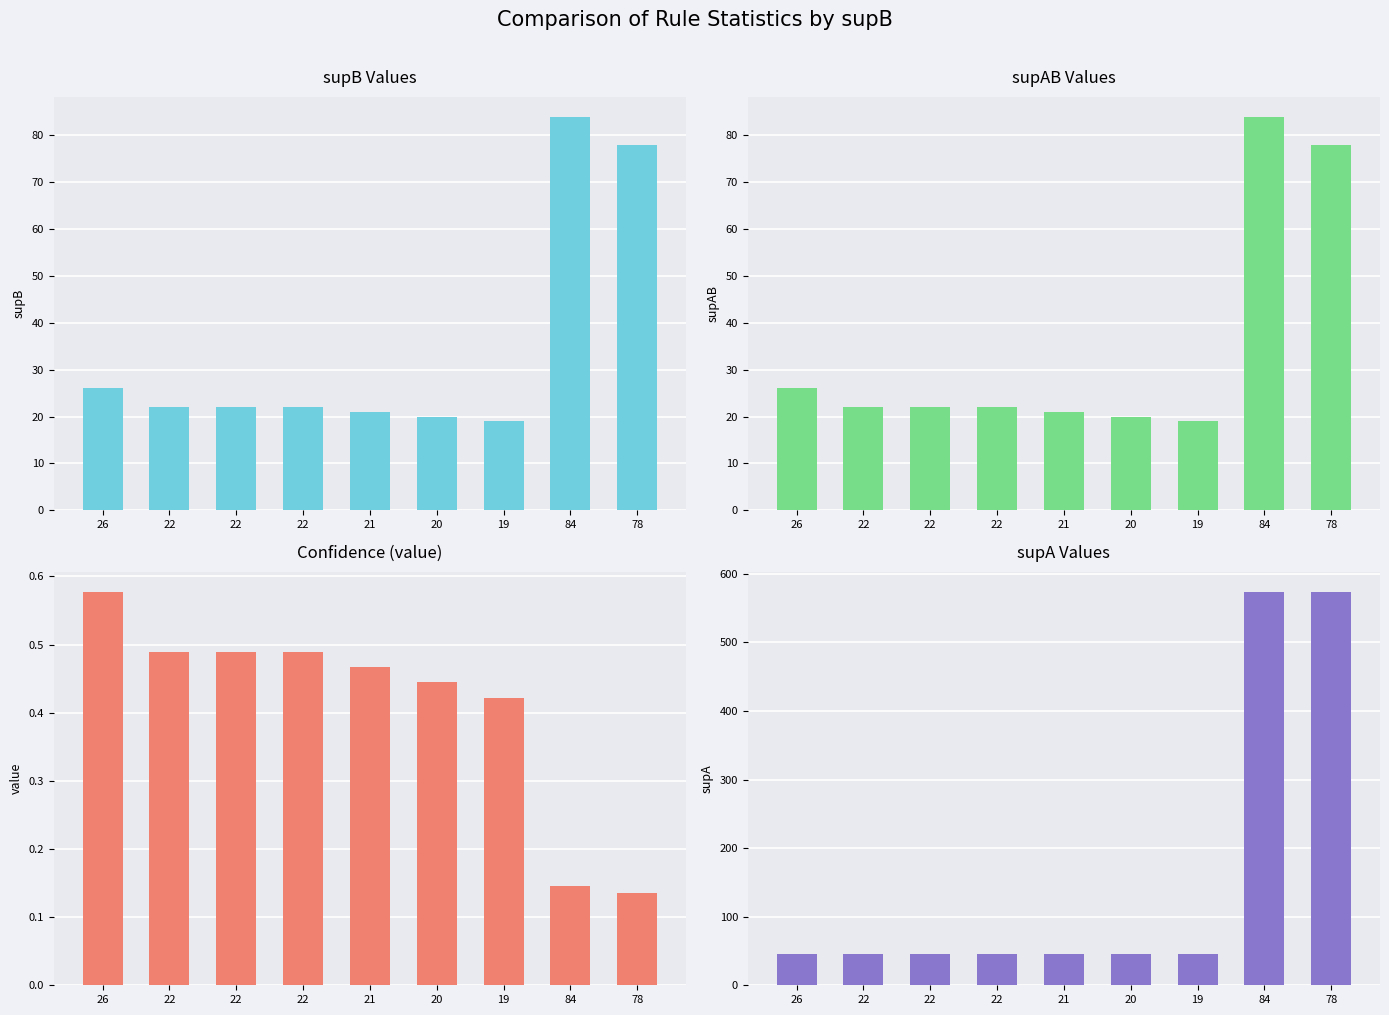

How many bars are there in each group?

4